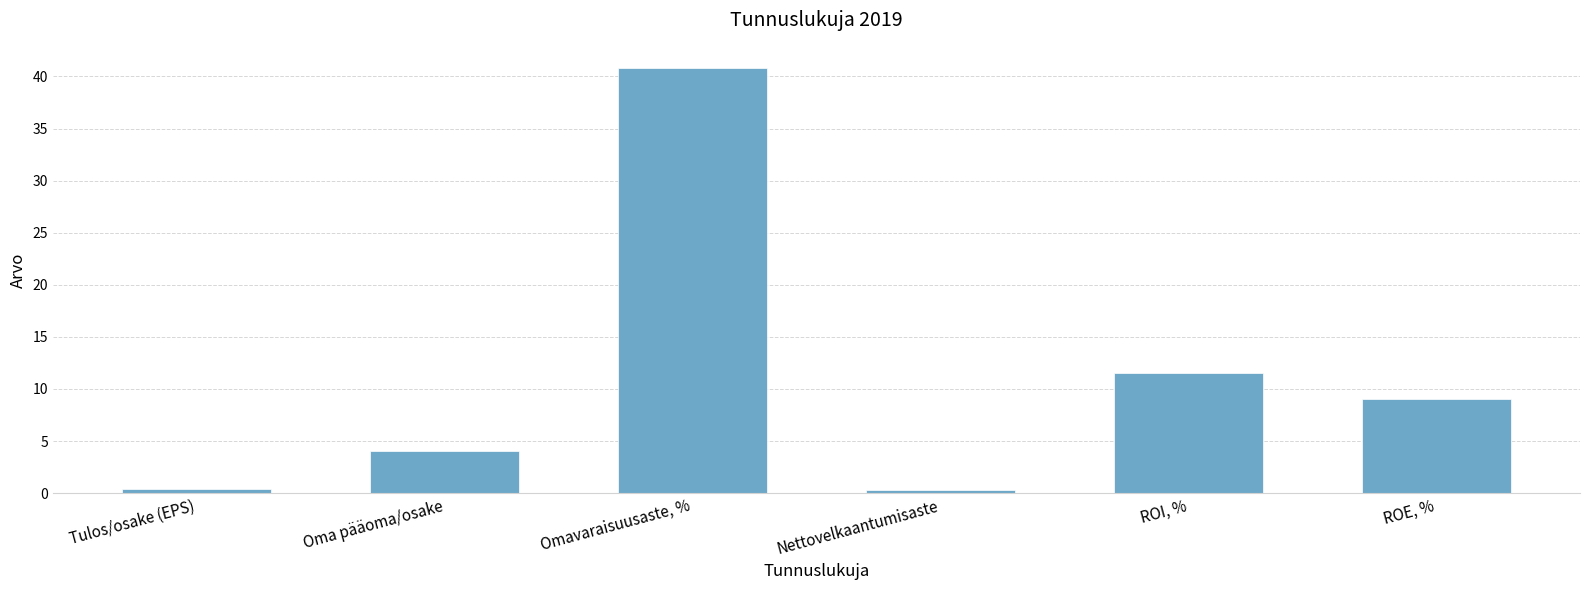

At which category does the chart reach its peak across all series?

Omavaraisuusaste, %